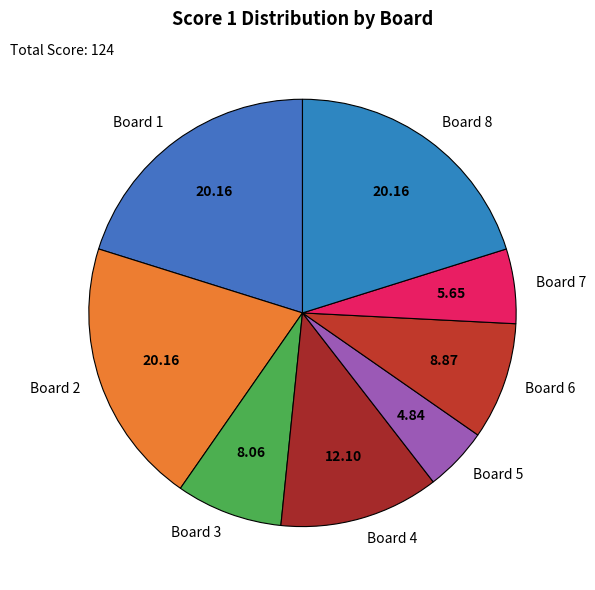

Does Board 4 account for over 50% of the chart?

No